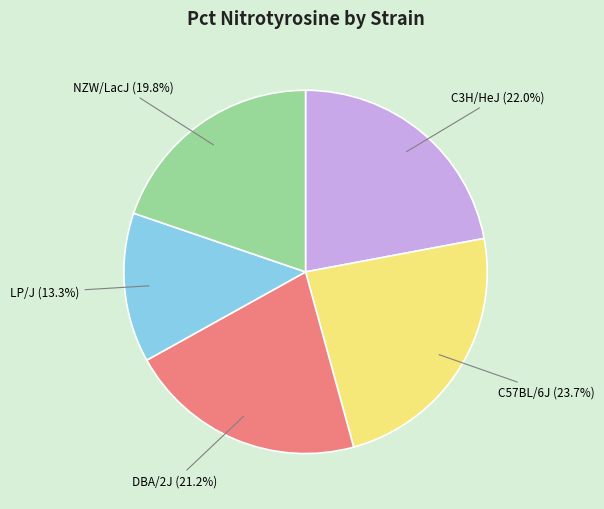

What is the total percentage of C57BL/6J and LP/J?

37.0%